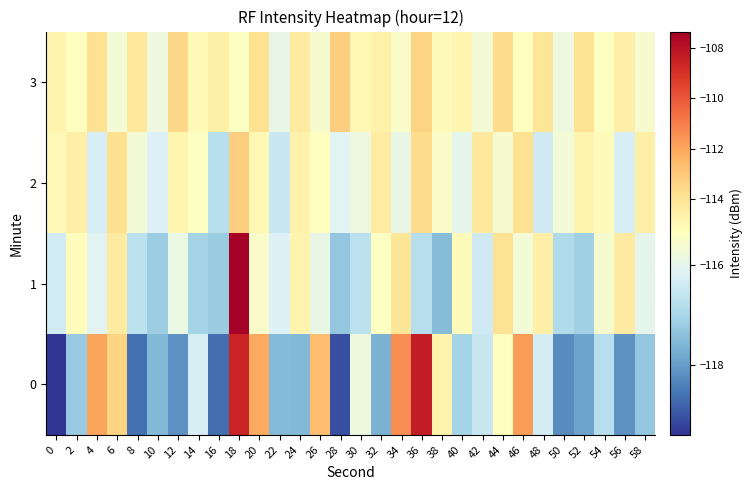

Reading left to right, extract all data points from this chart.

0: 0=-119.4	2=-117.2	4=-112.0	6=-113.4	8=-118.6	10=-117.5	12=-118.2	14=-116.3	16=-118.7	18=-108.6	20=-112.1	22=-117.5	24=-117.5	26=-112.7	28=-119.1	30=-115.8	32=-117.6	34=-111.4	36=-108.3	38=-114.7	40=-117.0	42=-116.5	44=-115.3	46=-111.7	48=-116.3	50=-118.3	52=-117.9	54=-116.8	56=-118.2	58=-117.3
1: 0=-116.4	2=-115.3	4=-116.1	6=-114.3	8=-116.7	10=-117.2	12=-115.9	14=-117.1	16=-117.2	18=-107.3	20=-115.5	22=-116.2	24=-114.8	26=-115.9	28=-117.3	30=-116.7	32=-115.4	34=-114.1	36=-116.8	38=-117.5	40=-115.2	42=-116.4	44=-113.9	46=-115.7	48=-114.5	50=-116.9	52=-117.1	54=-115.6	56=-114.3	58=-116.0
2: 0=-115.1	2=-114.5	4=-116.3	6=-113.8	8=-115.7	10=-116.2	12=-114.9	14=-115.4	16=-116.8	18=-113.2	20=-115.0	22=-116.5	24=-114.7	26=-115.3	28=-116.1	30=-115.8	32=-114.4	34=-115.9	36=-113.6	38=-115.5	40=-116.0	42=-114.2	44=-115.6	46=-113.9	48=-116.4	50=-115.7	52=-114.8	54=-115.2	56=-116.3	58=-114.6
3: 0=-114.8	2=-115.3	4=-113.9	6=-115.7	8=-114.2	10=-115.8	12=-113.5	14=-115.1	16=-114.6	18=-115.4	20=-113.8	22=-115.9	24=-114.3	26=-115.6	28=-113.2	30=-115.0	32=-114.7	34=-115.5	36=-113.4	38=-115.2	40=-114.9	42=-115.7	44=-113.6	46=-115.3	48=-114.1	50=-115.8	52=-113.9	54=-115.4	56=-114.5	58=-115.6